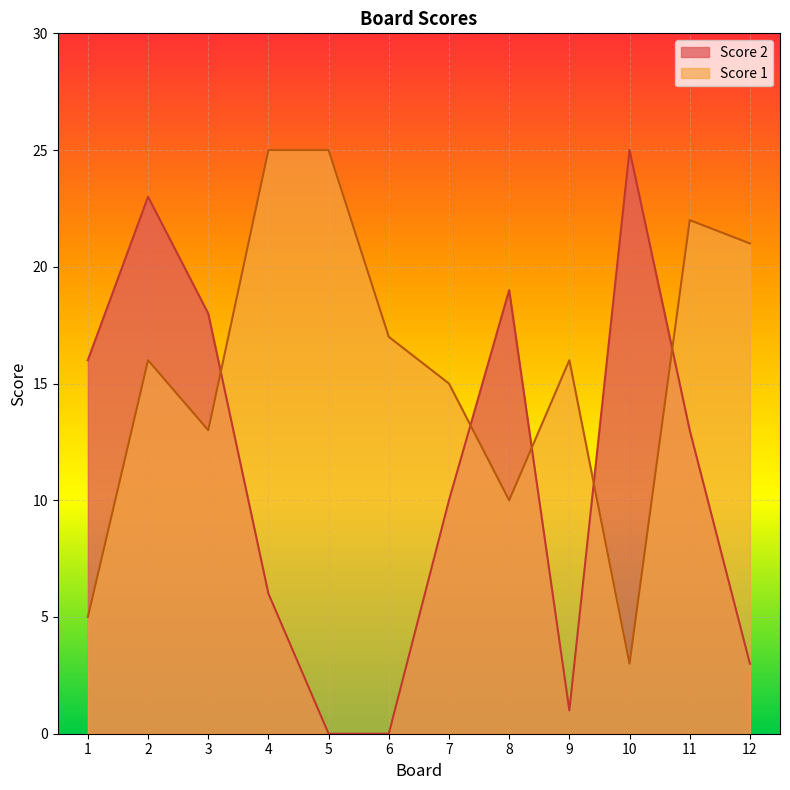

How many lines are shown in the chart?

2